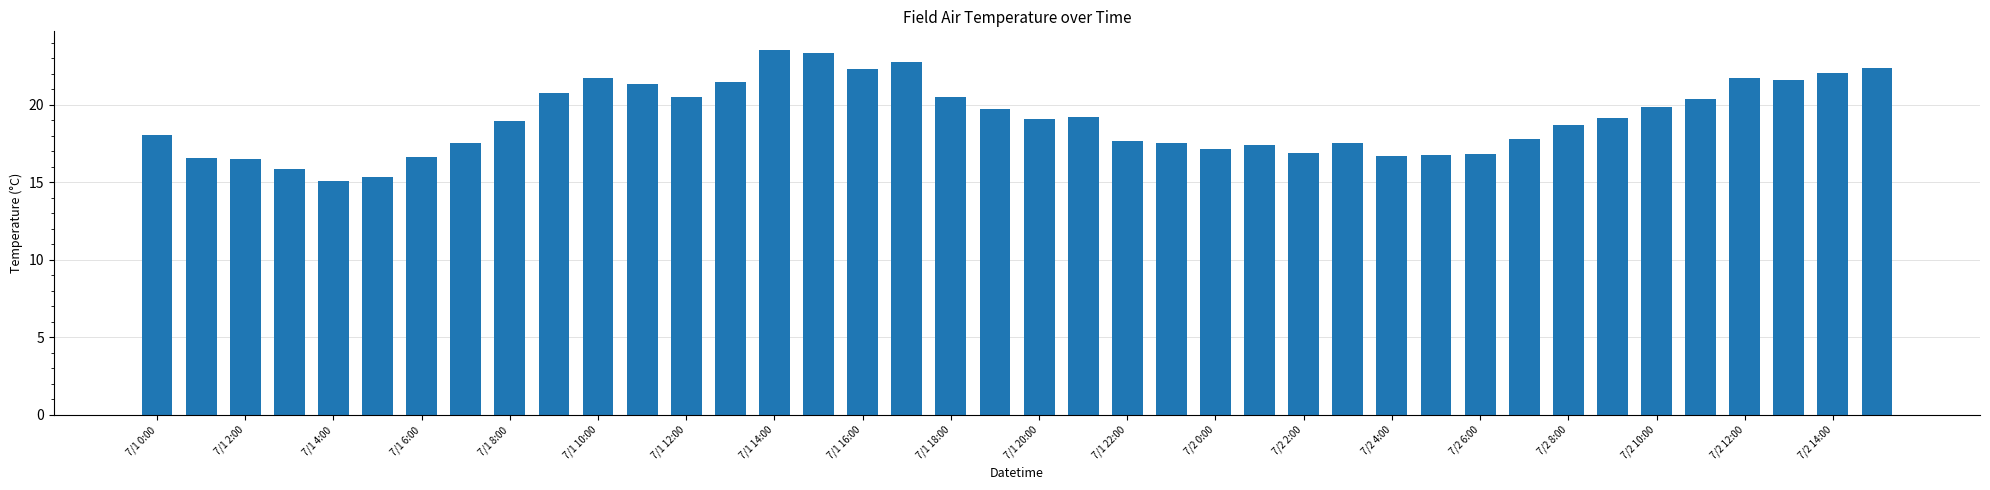

What is the average value?

19.1